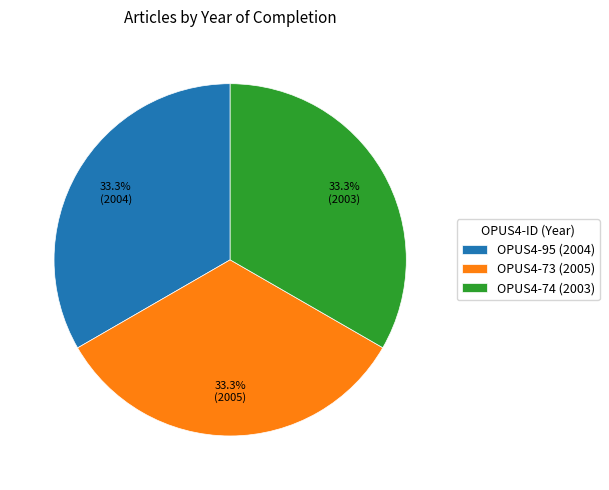

Count the number of slices in the pie.

3